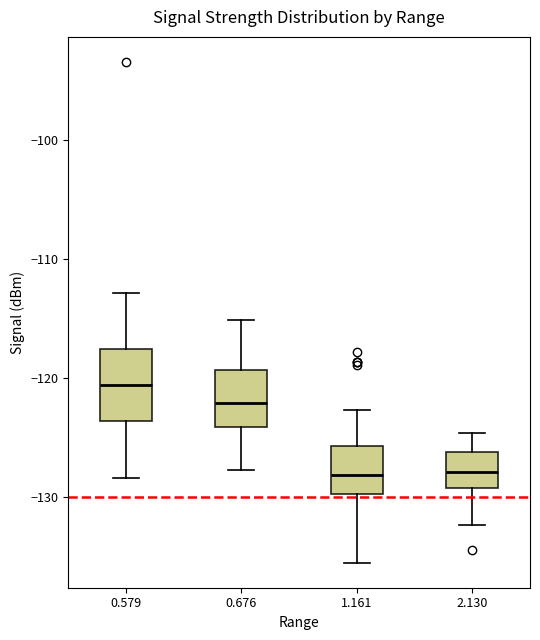

Reading left to right, read every box against the y-axis: the position of its median line, the range the box covers, and the ends of its whiskers. The values are not printed on the chart, so give them approximately, as read against the axis.

0.579: median -121, box -124 to -118, whiskers -128 to -113
0.676: median -122, box -124 to -119, whiskers -128 to -115
1.161: median -128, box -130 to -126, whiskers -135 to -123
2.130: median -128, box -129 to -126, whiskers -132 to -125